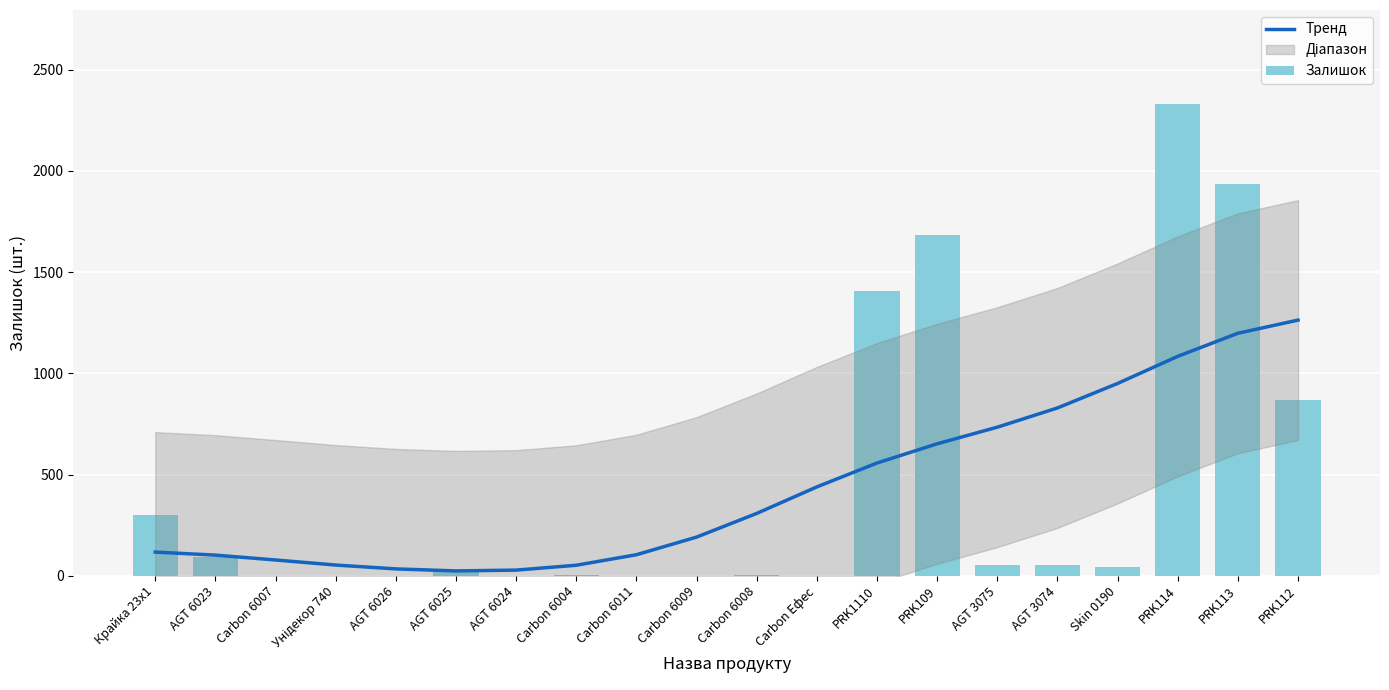

What is the label of the 14th bar from the left?

PRK109